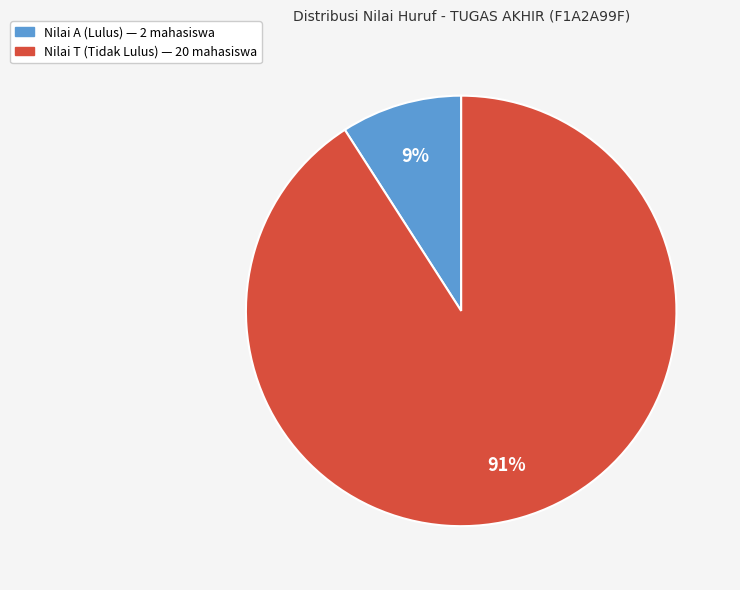

To the nearest percent, what is the difference between the largest and smallest slice percentages?

82%